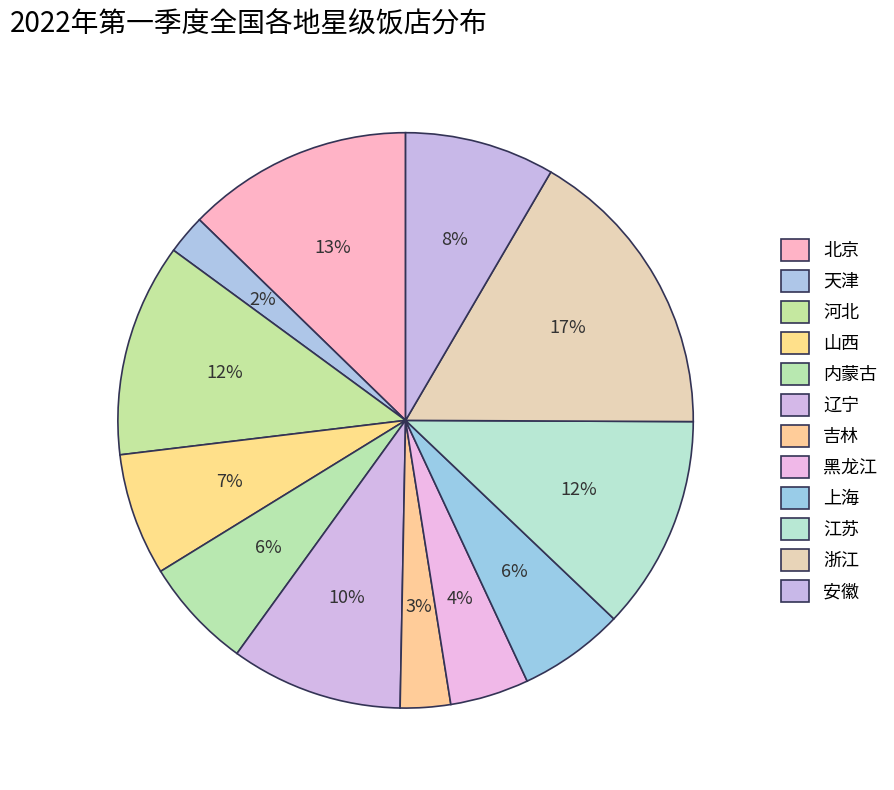

How many segments does this pie chart have?

12